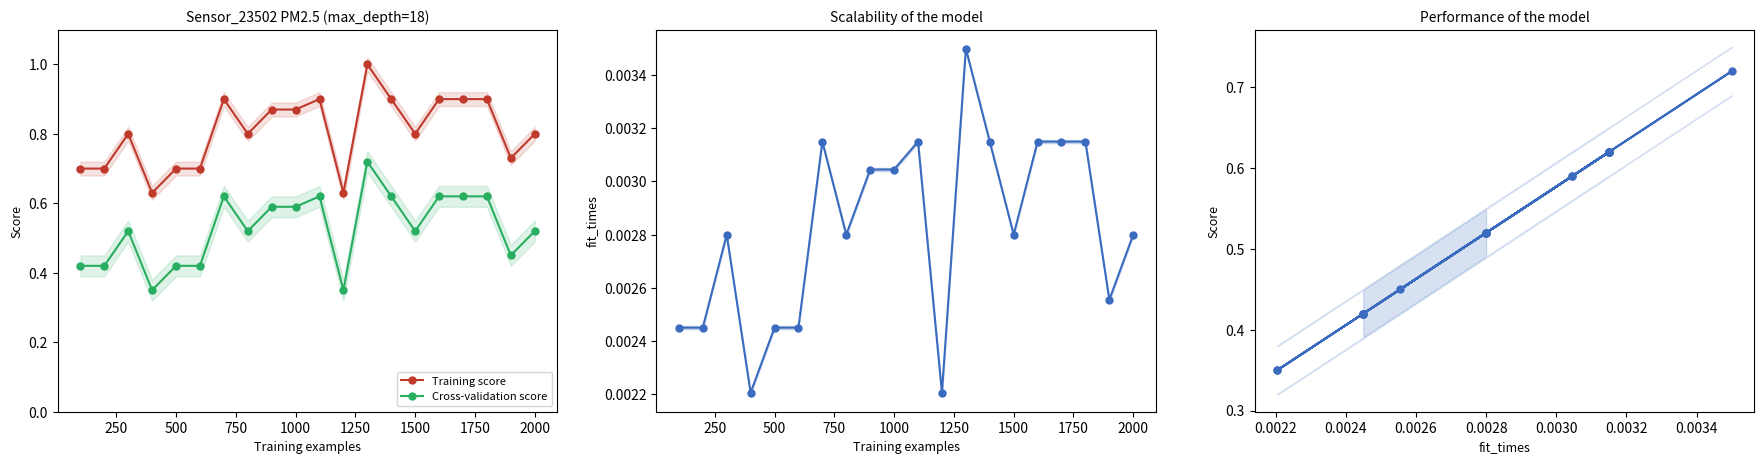

True or false: Training score and Cross-validation score intersect in this chart.

False